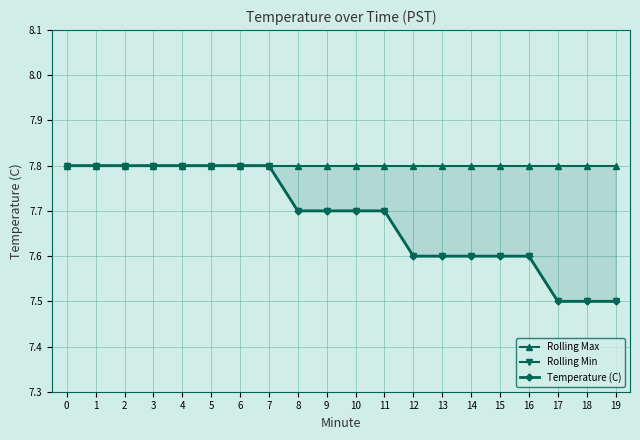

Reading left to right, list all the values displayed in this chart.

Rolling Max: 0=7.8	1=7.8	2=7.8	3=7.8	4=7.8	5=7.8	6=7.8	7=7.8	8=7.8	9=7.8	10=7.8	11=7.8	12=7.8	13=7.8	14=7.8	15=7.8	16=7.8	17=7.8	18=7.8	19=7.8
Rolling Min: 0=7.8	1=7.8	2=7.8	3=7.8	4=7.8	5=7.8	6=7.8	7=7.8	8=7.7	9=7.7	10=7.7	11=7.7	12=7.6	13=7.6	14=7.6	15=7.6	16=7.6	17=7.5	18=7.5	19=7.5
Temperature (C): 0=7.8	1=7.8	2=7.8	3=7.8	4=7.8	5=7.8	6=7.8	7=7.8	8=7.7	9=7.7	10=7.7	11=7.7	12=7.6	13=7.6	14=7.6	15=7.6	16=7.6	17=7.5	18=7.5	19=7.5